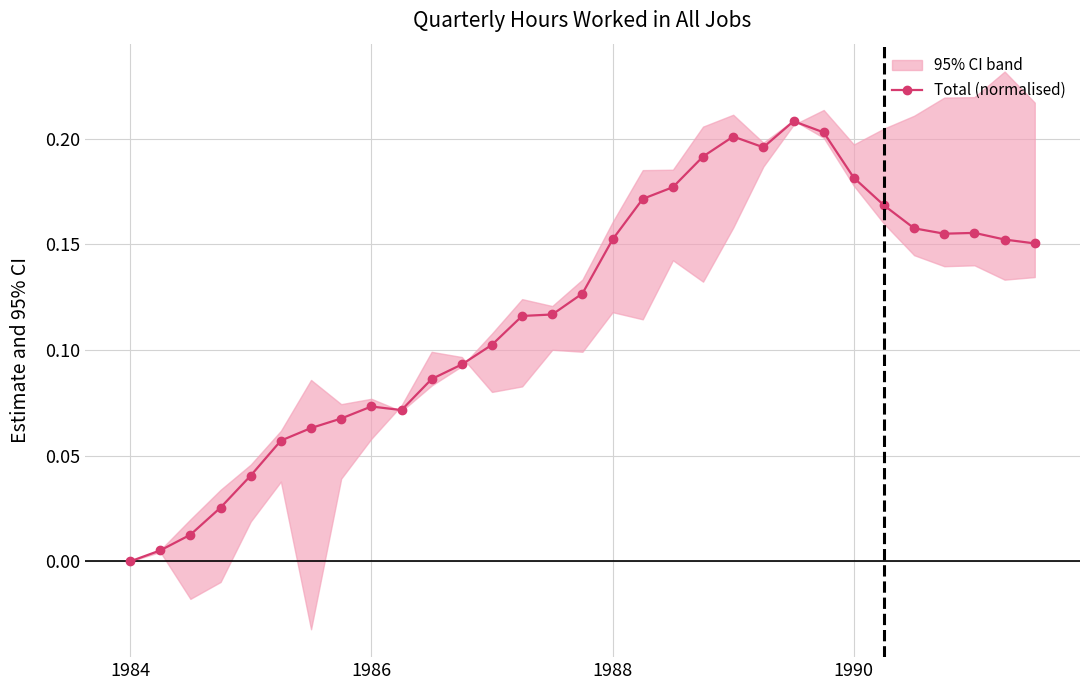

Count the number of categories in the chart.

31